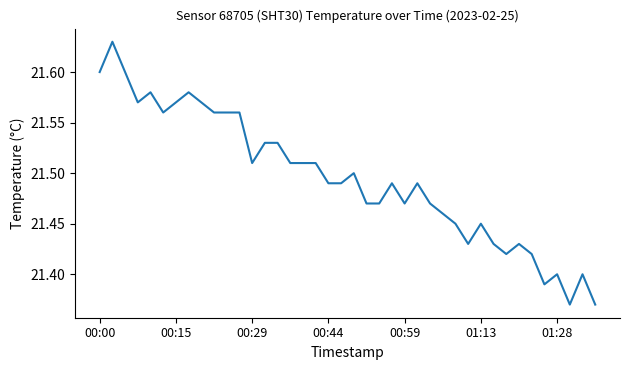

How many lines are shown in the chart?

1